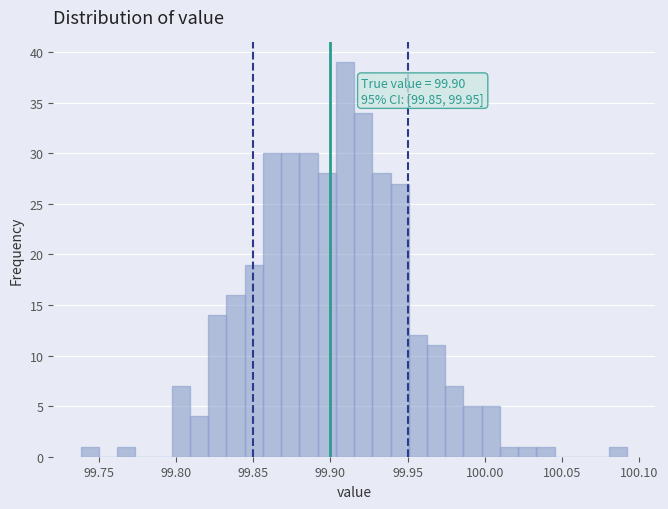

Around what value on the x-axis is the tallest bar? Give the approximate position of its centre, as read against the axis.

99.910